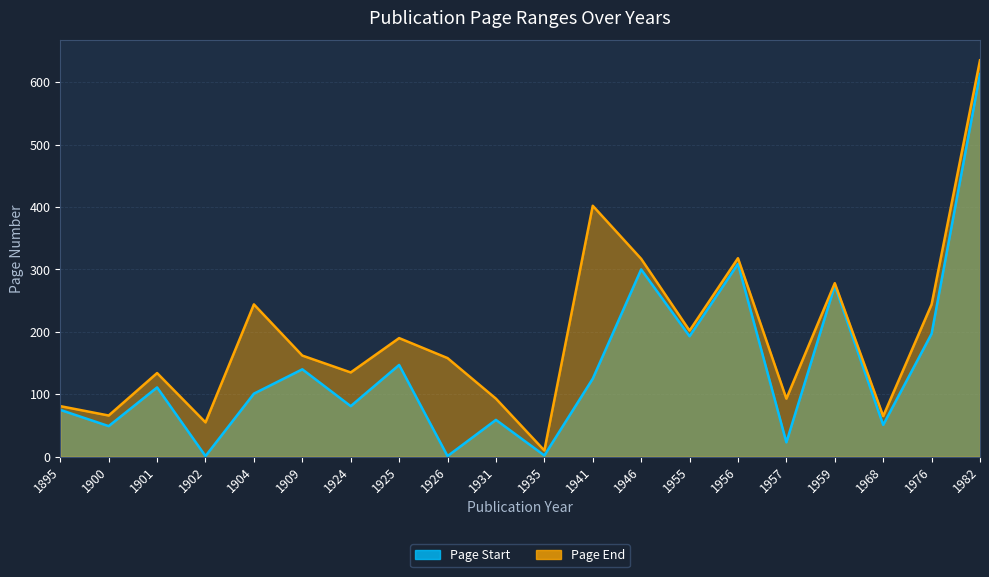

List the series in order of their peak value, highest first.

Page End, Page Start